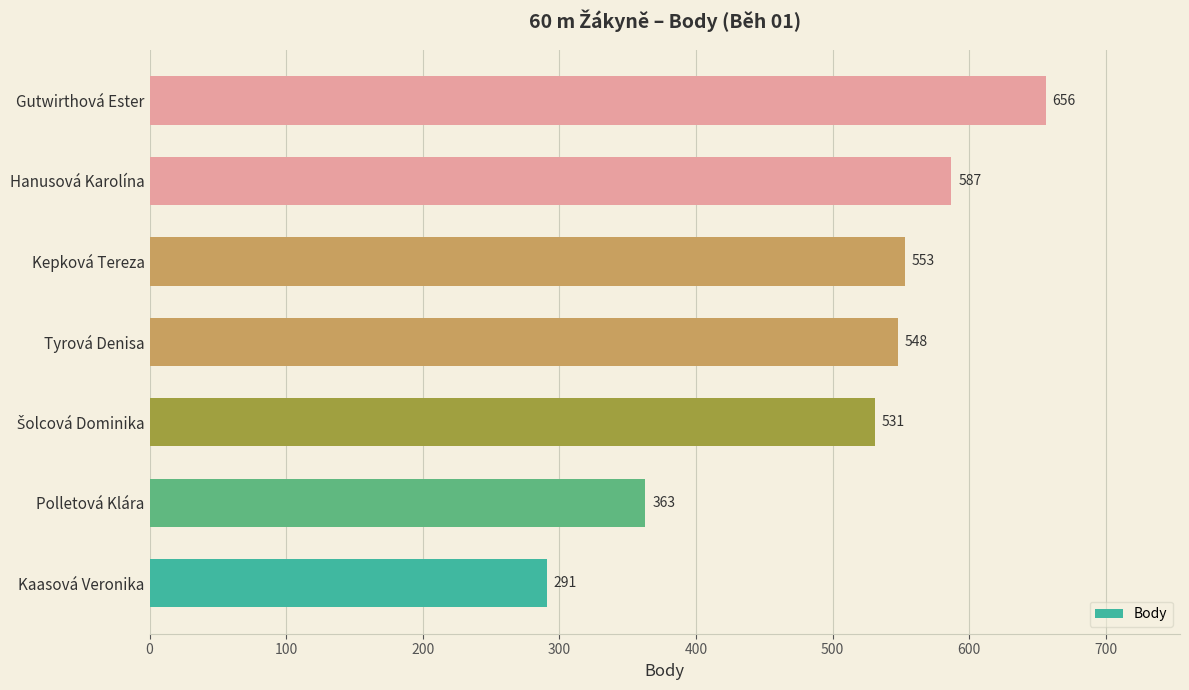

What is the difference between the second highest and second lowest values?

224